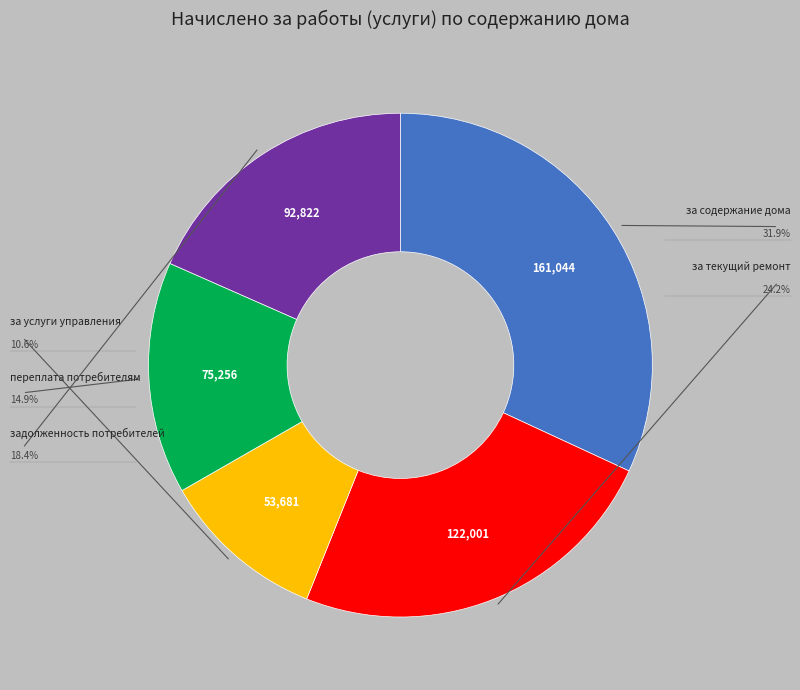

Is there a majority slice in this chart?

No